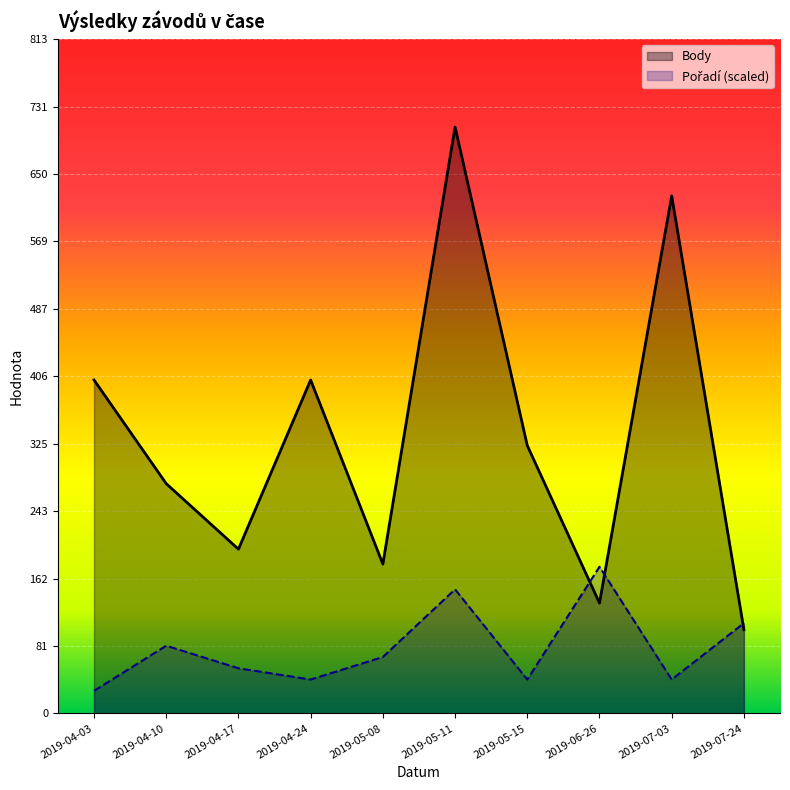

Is the value of Pořadí at 2019-04-17 greater than the value of Body at 2019-05-11?

No